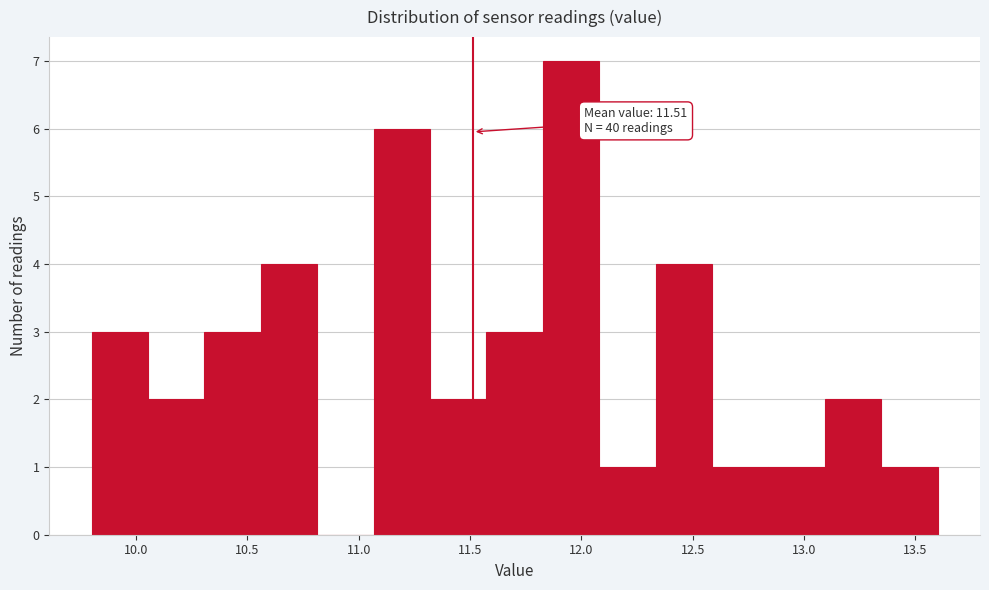

Over which range of the x-axis is the bar tallest?

11.85 to 12.10